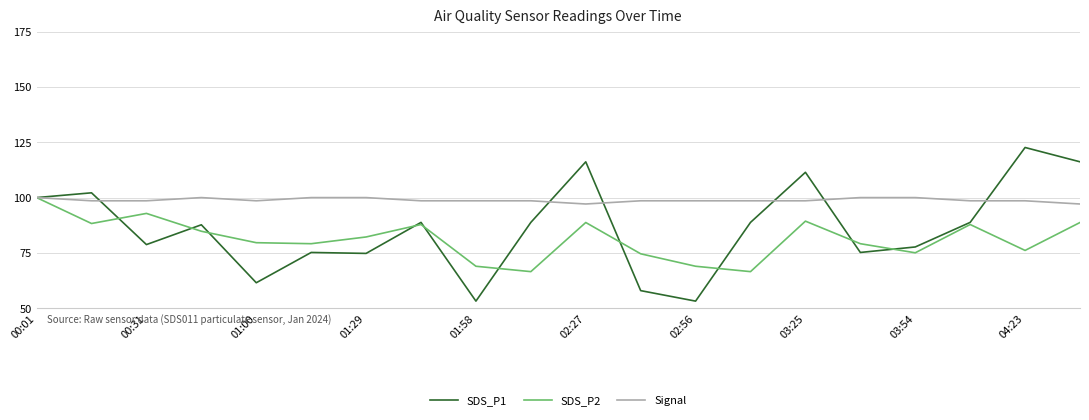

Rank the series by their average value, from highest to lowest.

Signal, SDS_P1, SDS_P2